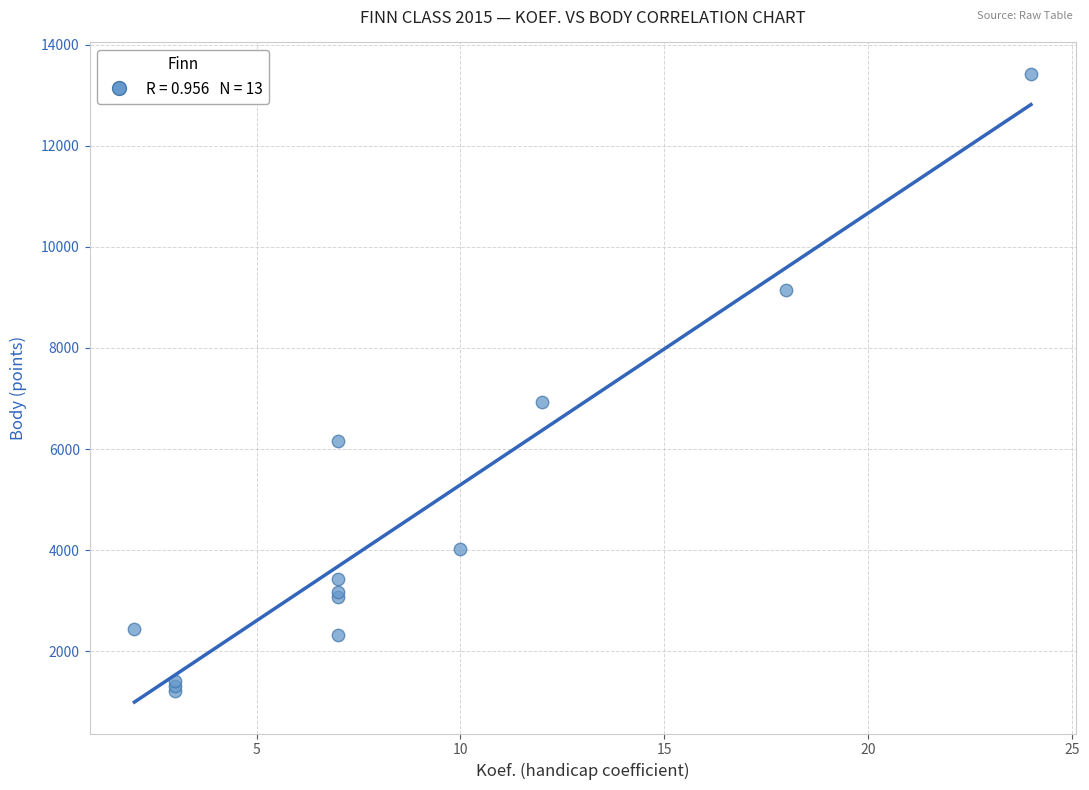

What Y value in the scatter plot is closest to 7315?

6937